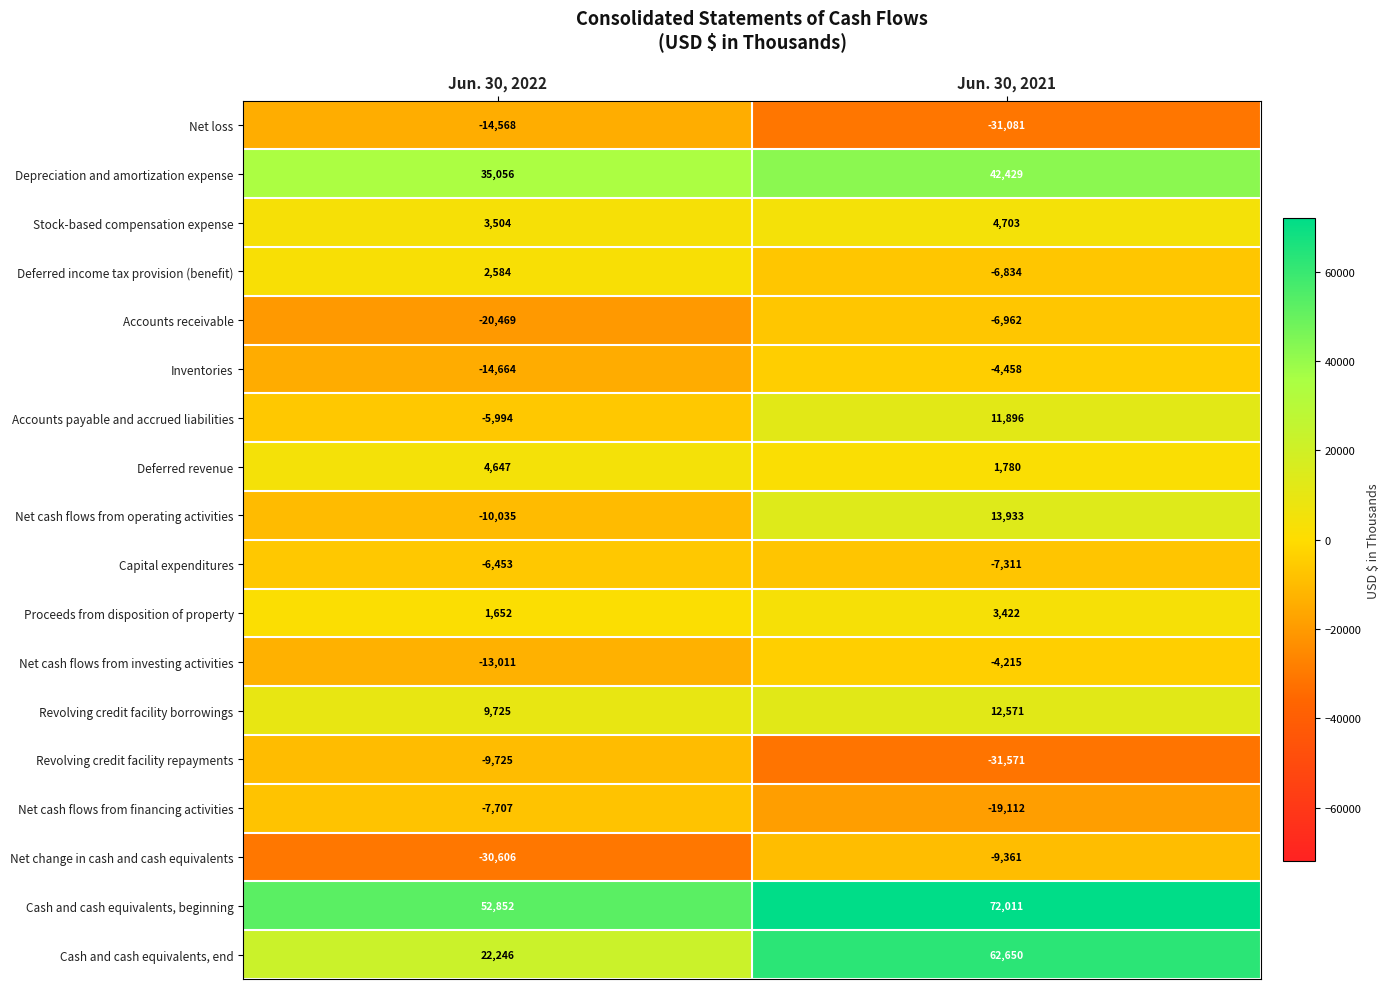

The Net cash flows from investing activities series shows -13011 at Jun. 30, 2022. True or false?

True